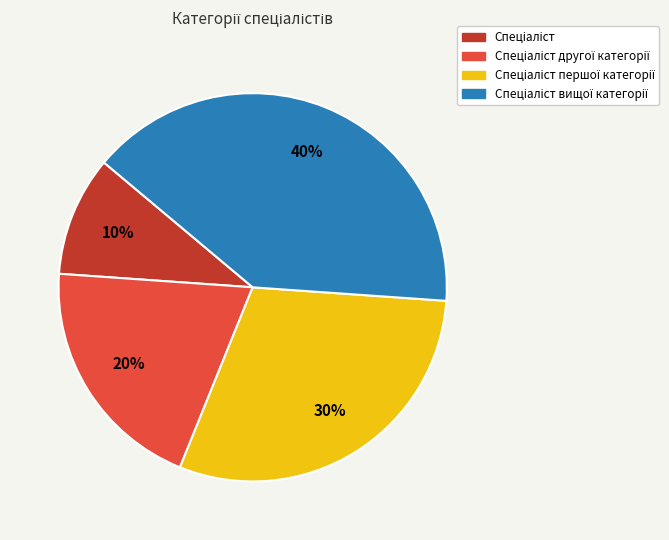

Is there any slice that represents more than half of the pie?

No